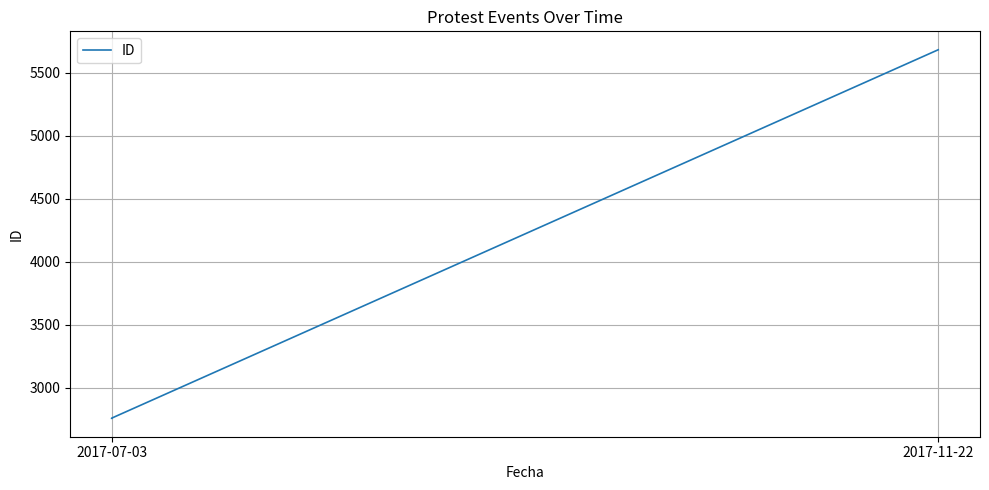

The chart shows a value of 5683 at 2017-11-22. True or false?

True